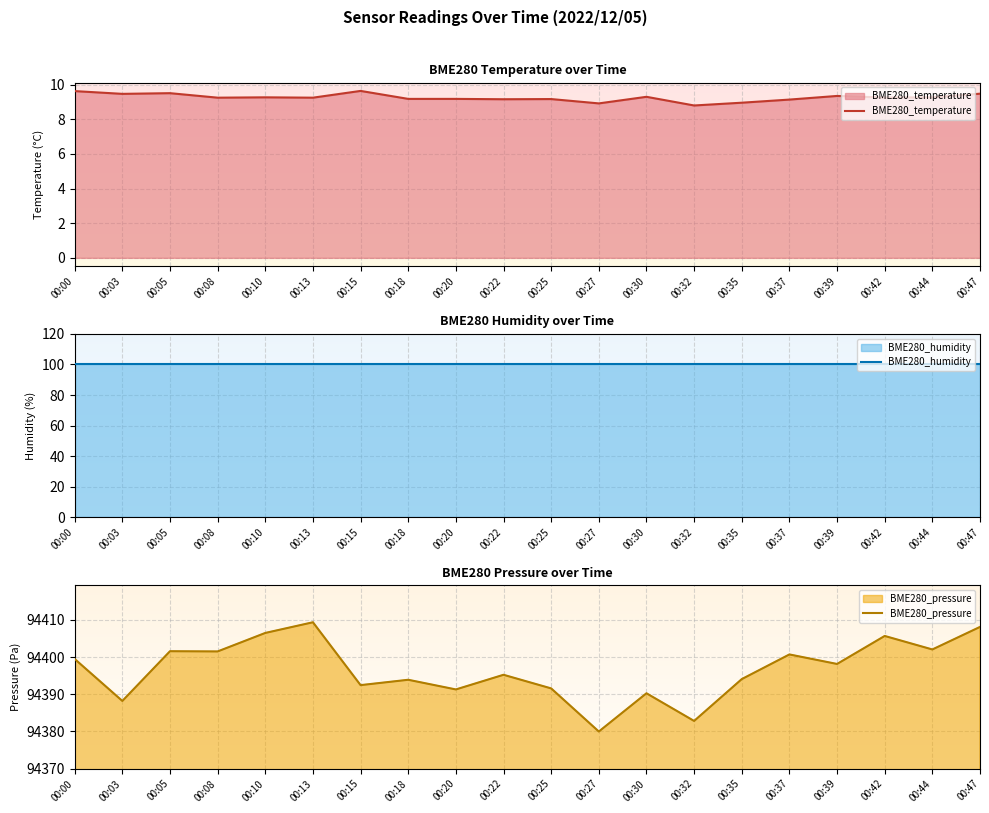

The BME280_humidity series shows 100.0 at 00:25. True or false?

True